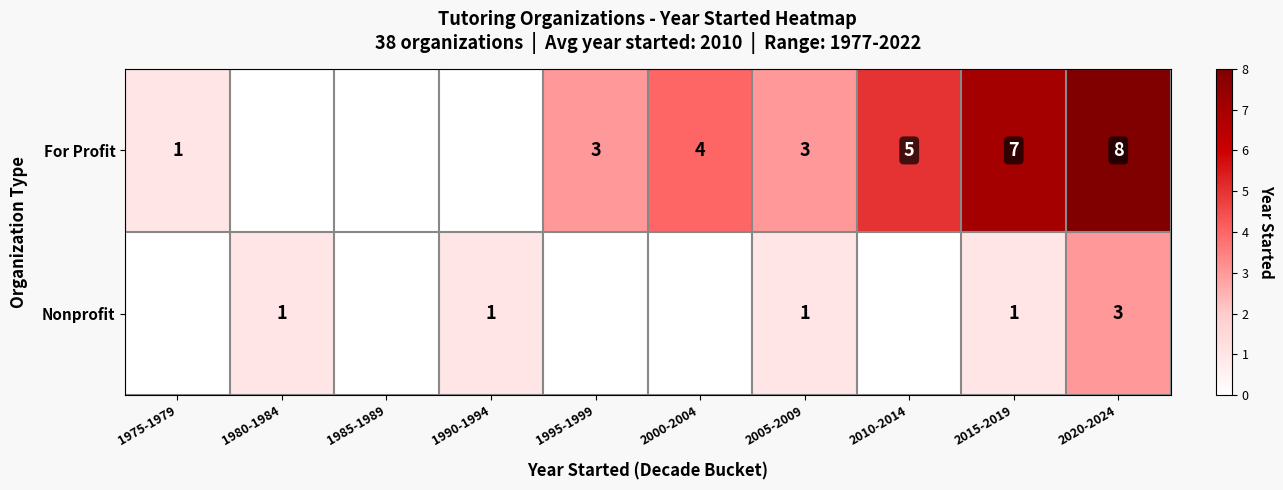

The For Profit series shows 2 at 2010-2014. True or false?

False